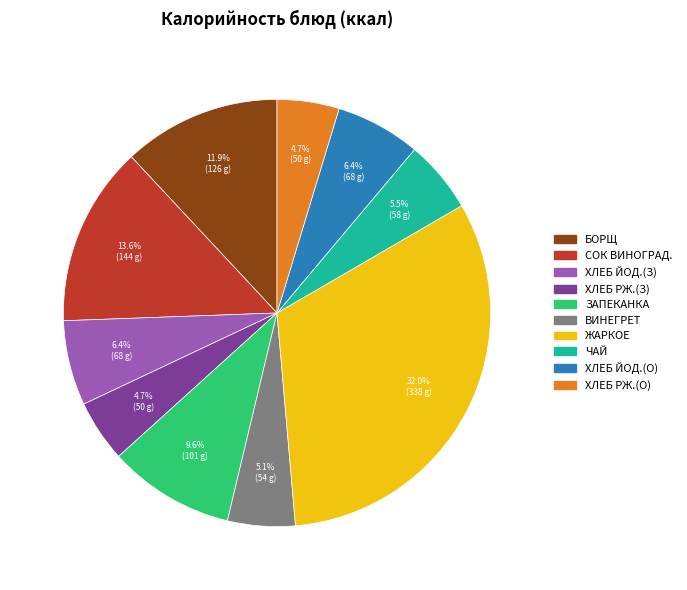

Does any single category account for the majority?

No